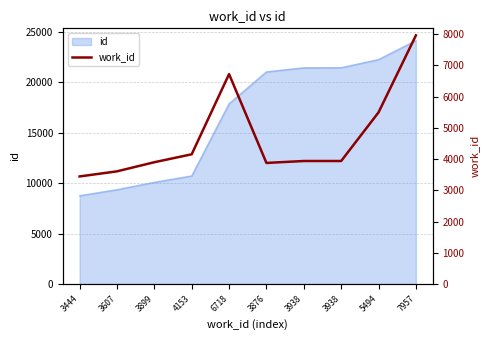

At which category does the chart reach its minimum across all series?

3444